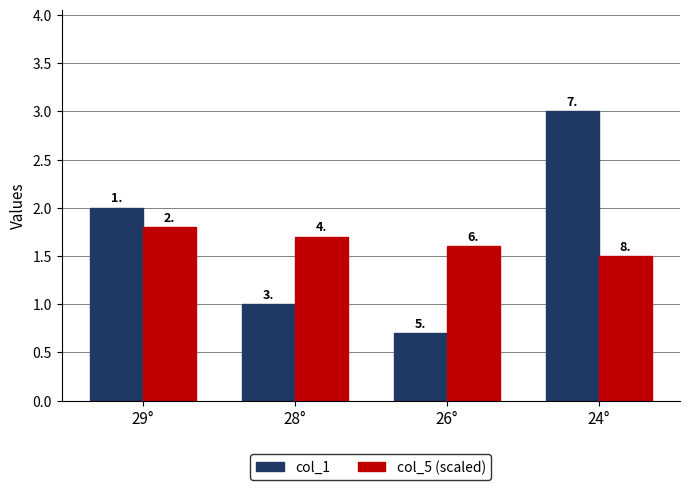

Does the chart contain any negative values?

No